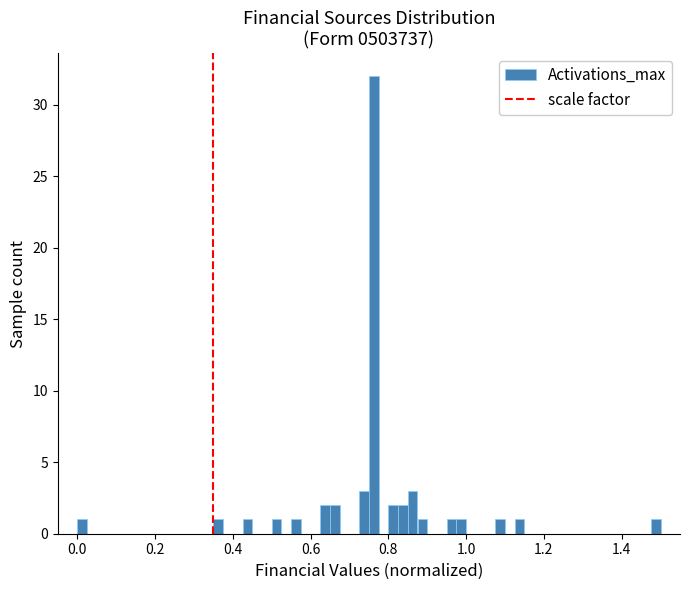

Read against the x-axis, roughly where is the centre of the tallest bar?

0.76